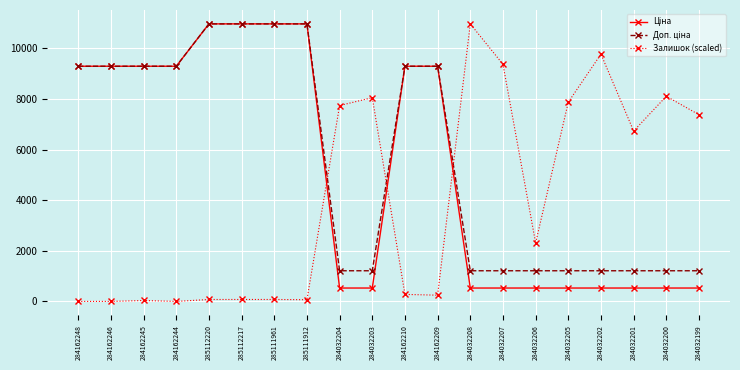

The value of Залишок (scaled) at 284162248 is 0.0. True or false?

True